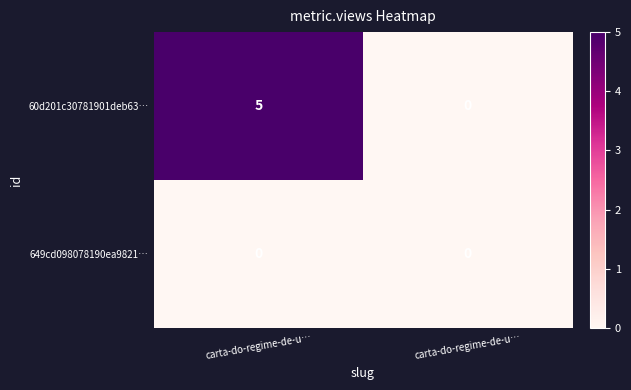

How many values in the 60d201c30781901deb63… series are below 5?

1